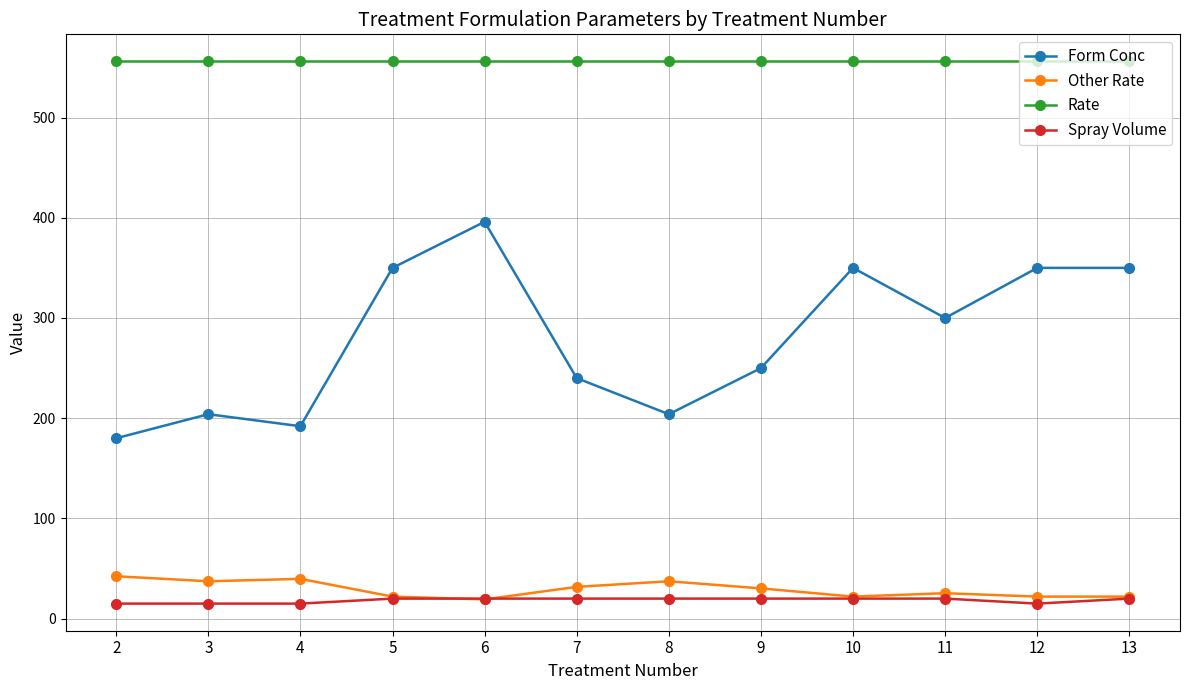

At which label is Form Conc closest to 288?

11